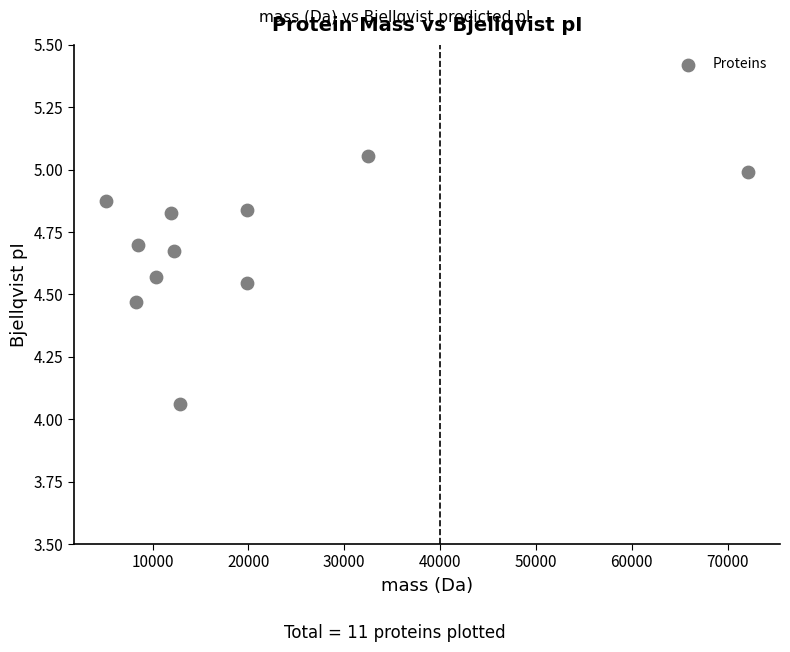

What is the range of Y values (max minus min)?

1.0